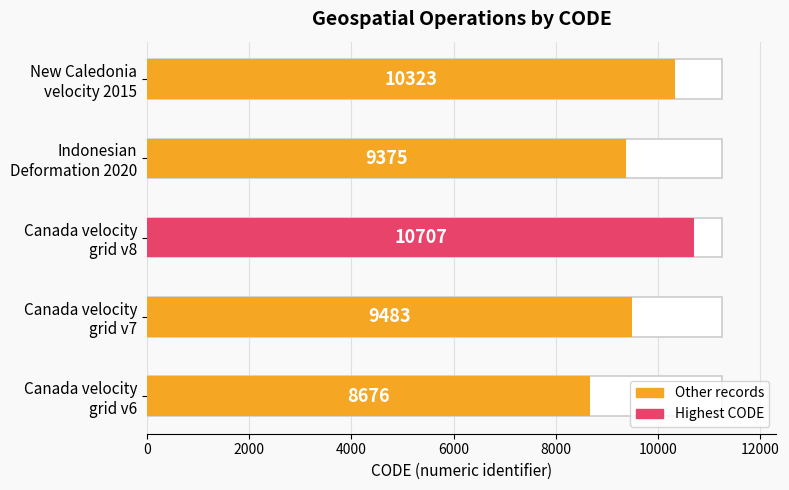

What position from the left is Canada velocity
grid v8?

3